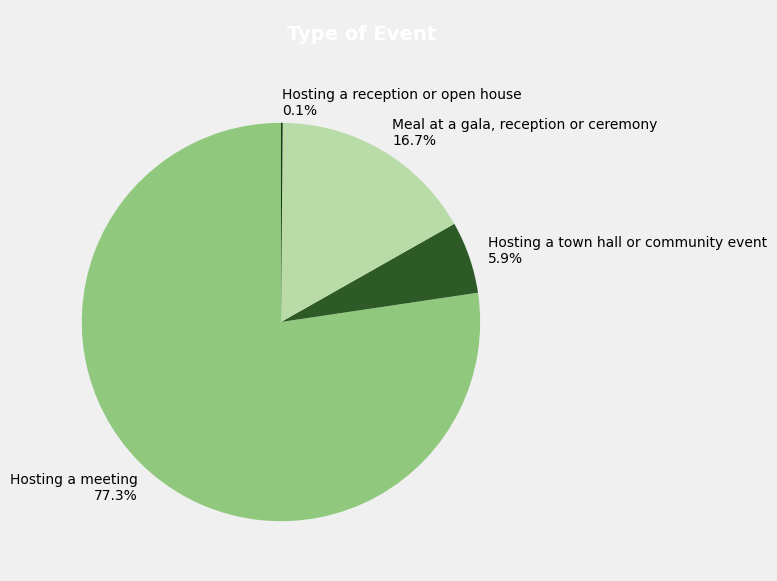

What is the majority slice?

Hosting a meeting